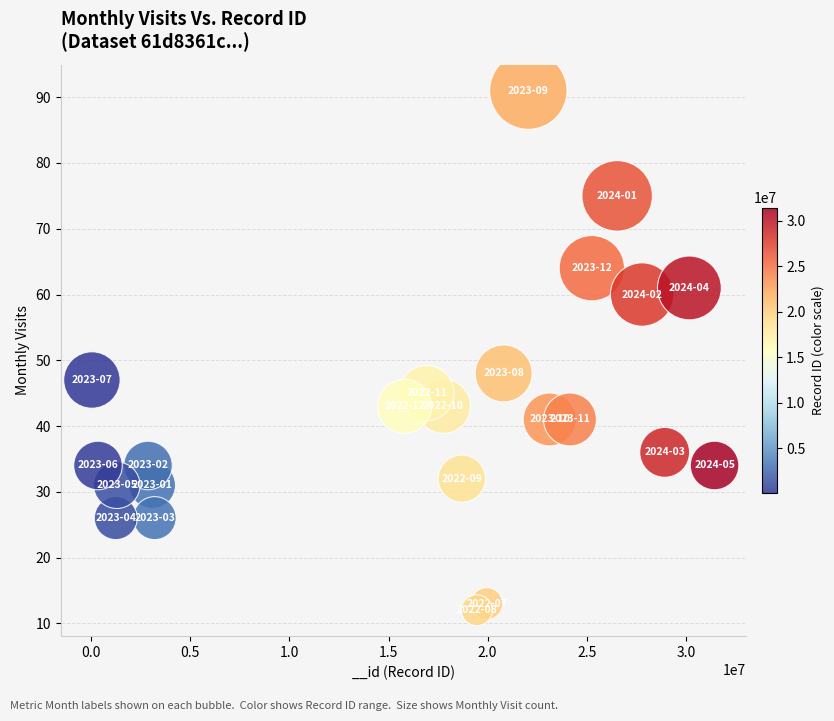

What is the range of X values (max minus min)?

31418307